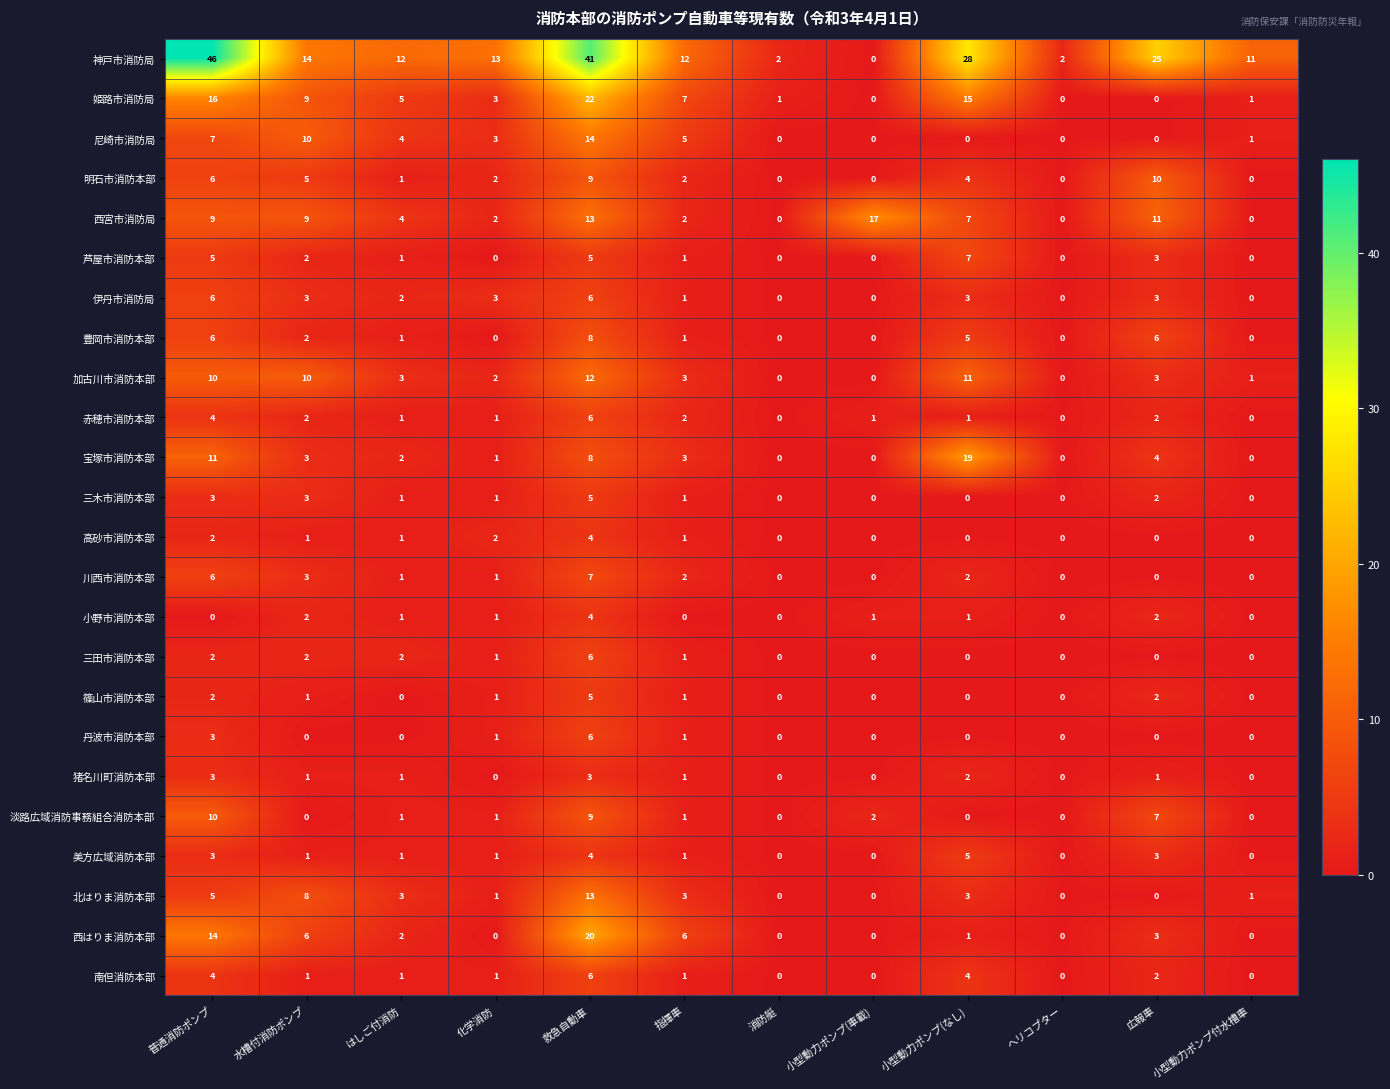

How many values in 三木市消防本部 are above zero?

7